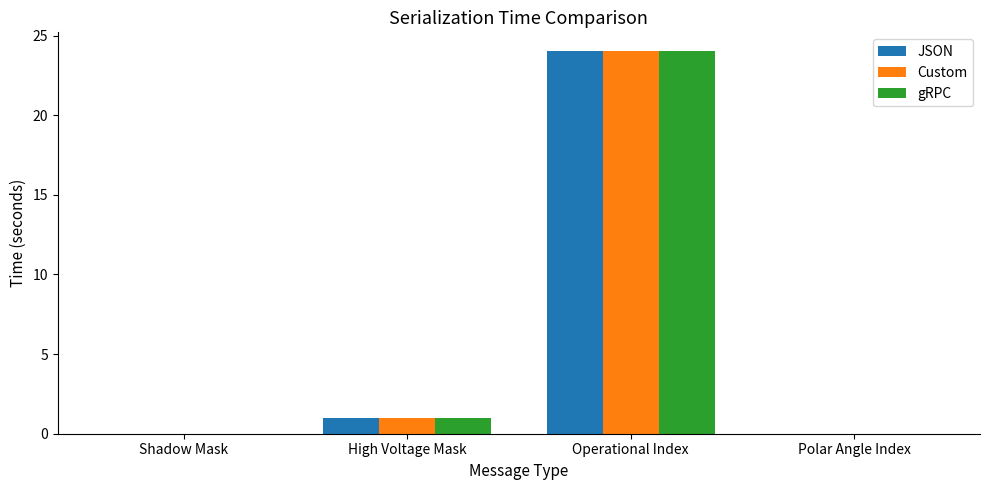

At which category is the sum across all series the highest?

Operational Index